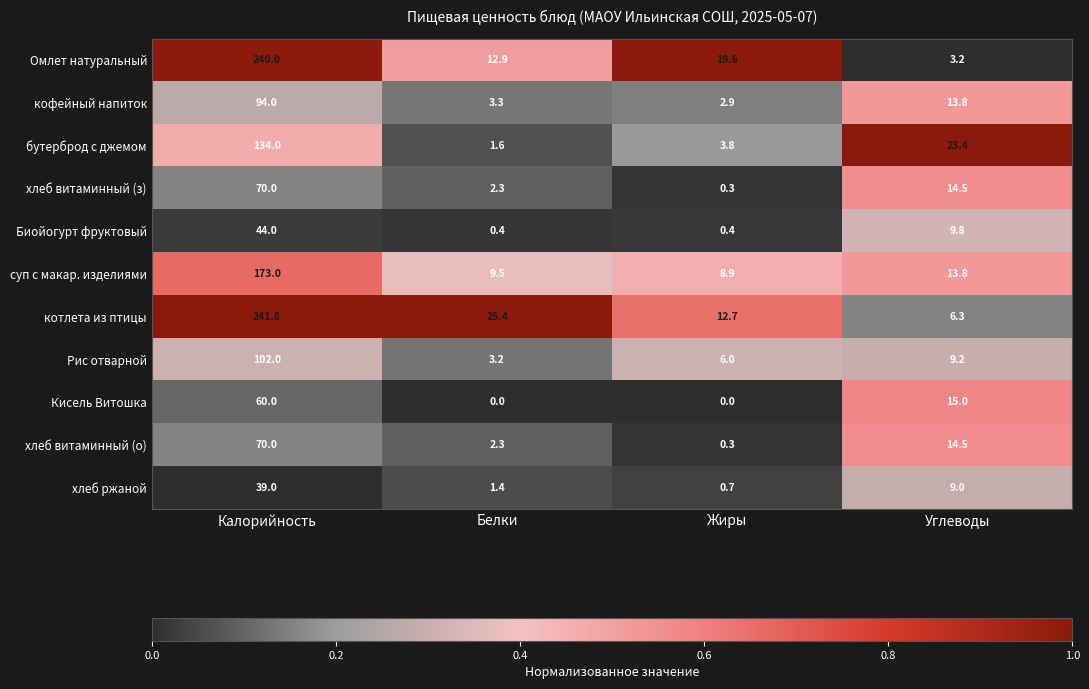

Read the Рис отварной value at Калорийность.

102.0